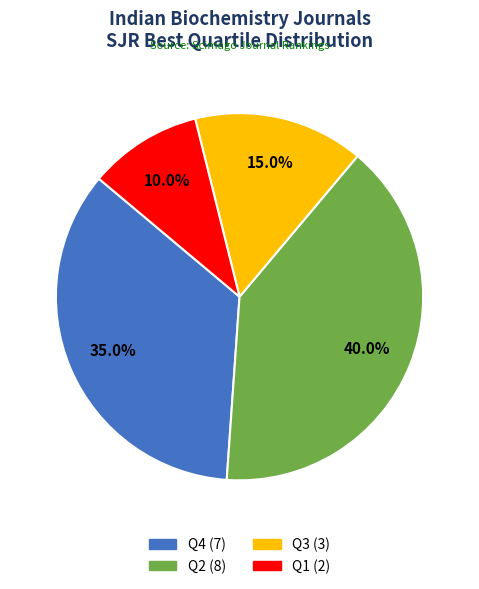

Is there any slice that represents more than half of the pie?

No